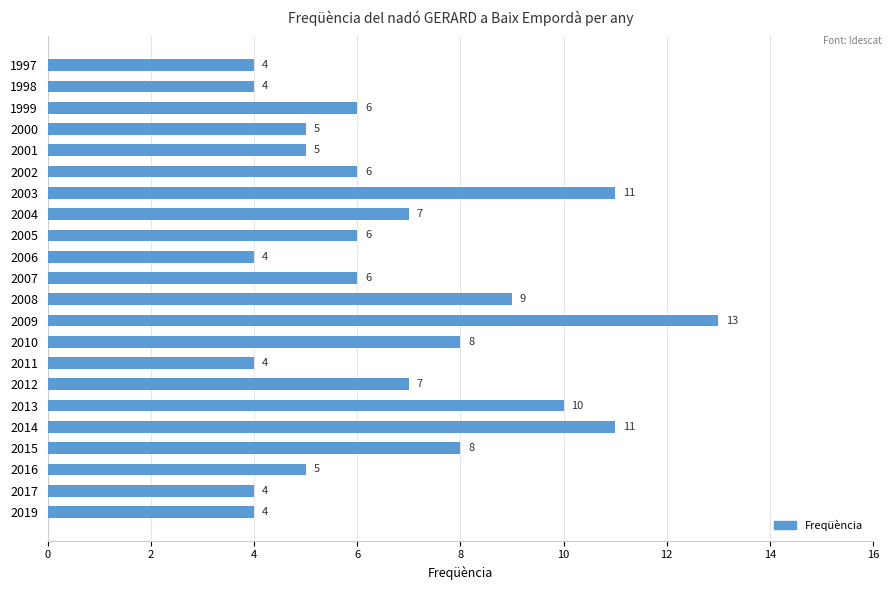

Is it true that the value at 2011 is 4?

True